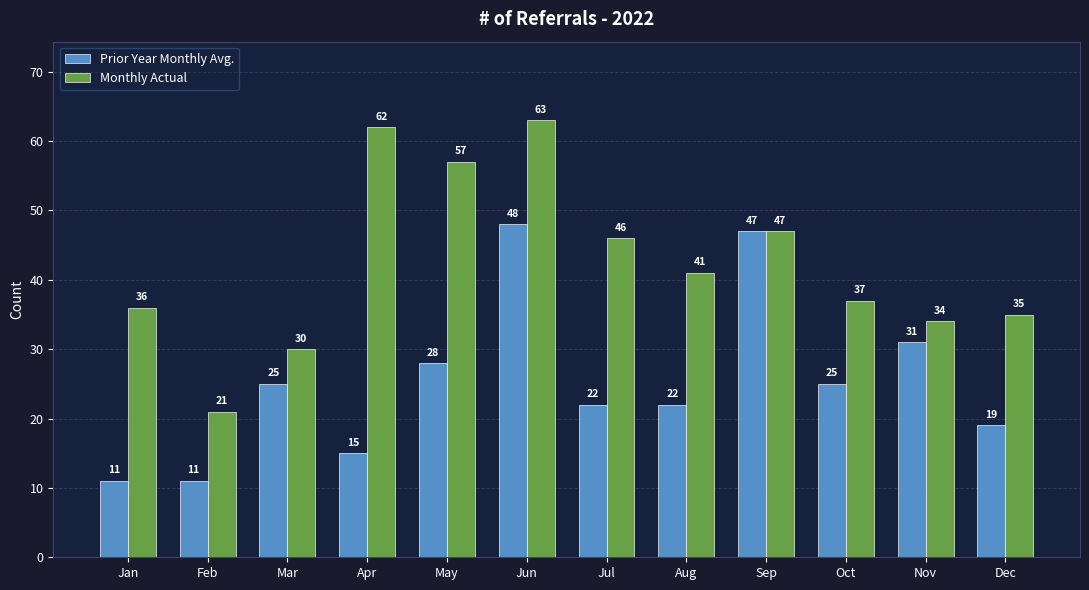

What is the difference between the second highest and second lowest values in the Monthly Actual series?

32